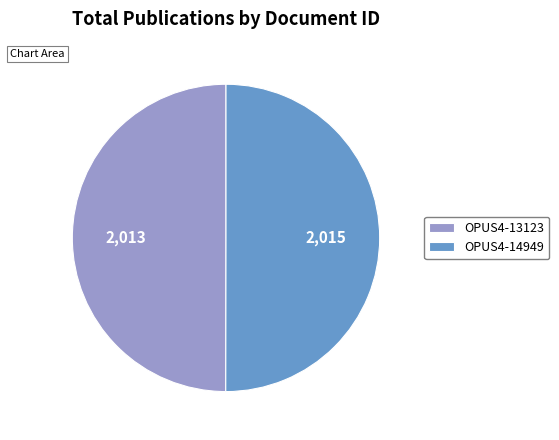

How many segments does this pie chart have?

2